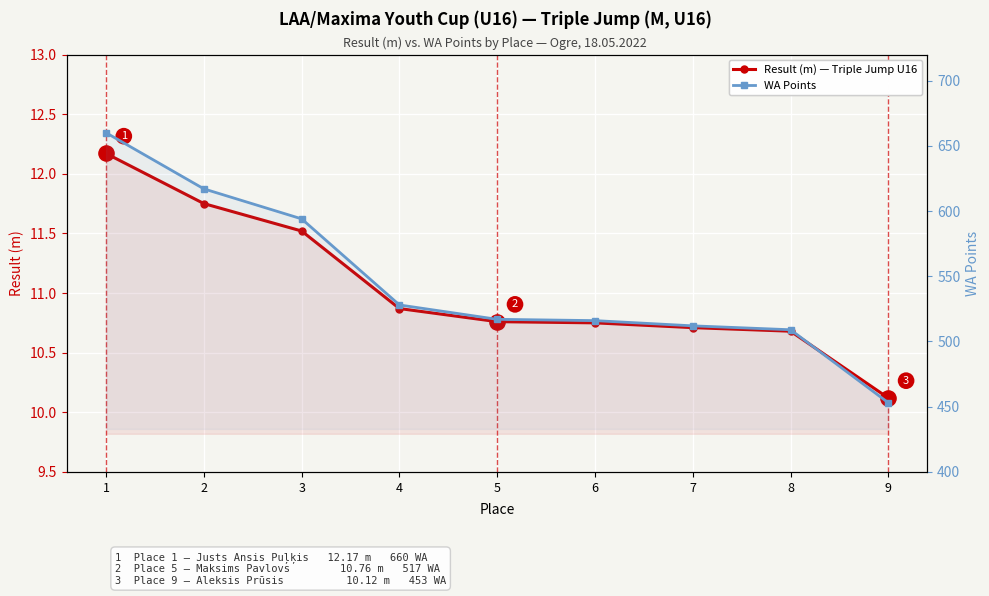

Which series has the largest total across all categories?

WA Points